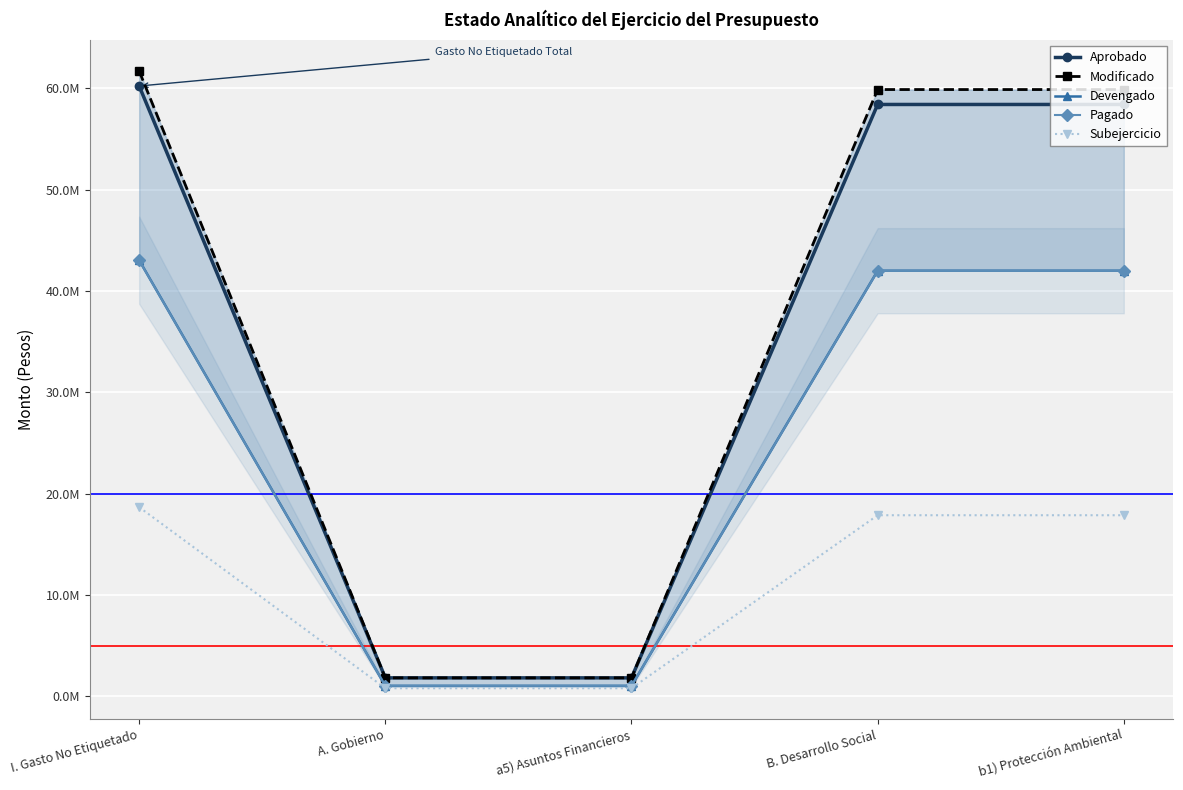

How many data points in Subejercicio are less than 17873347?

2